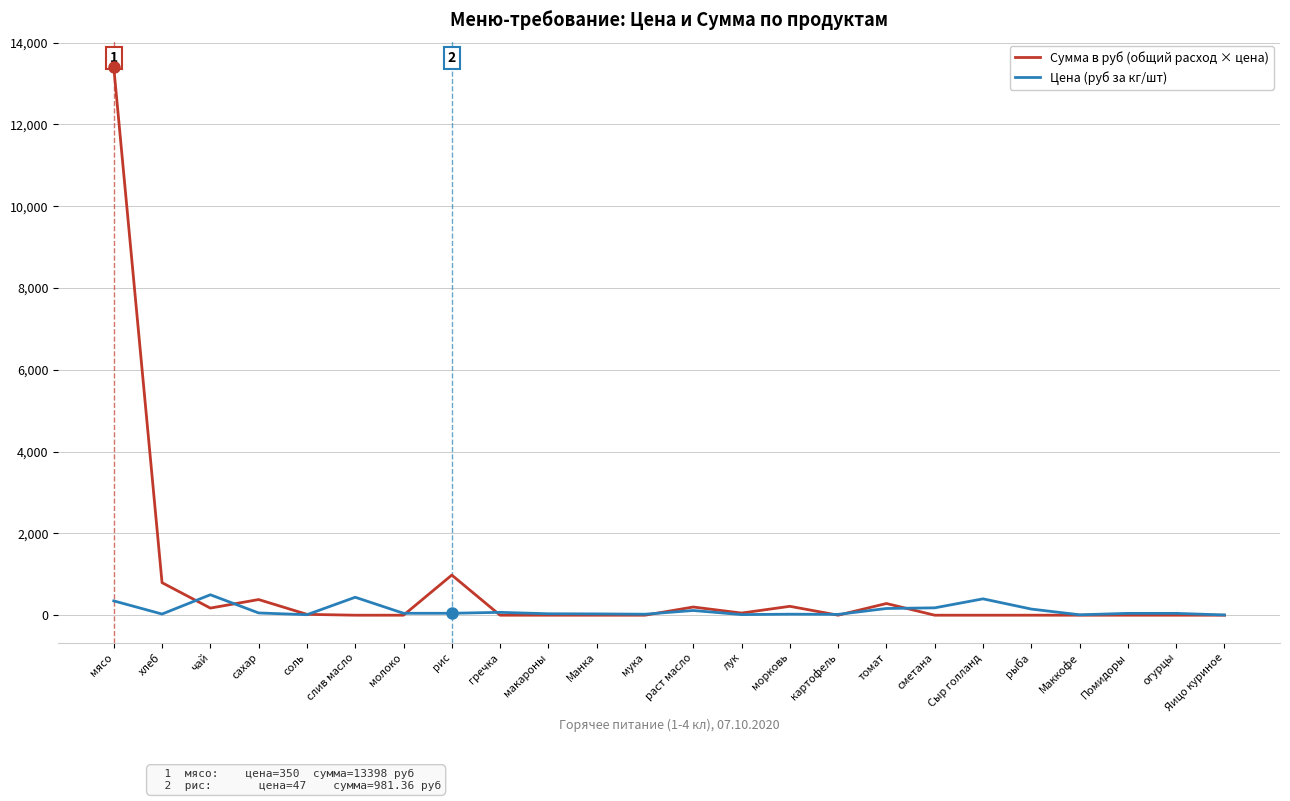

The value of Сумма в руб (общий расход × цена) at рыба is -7787.0. True or false?

False